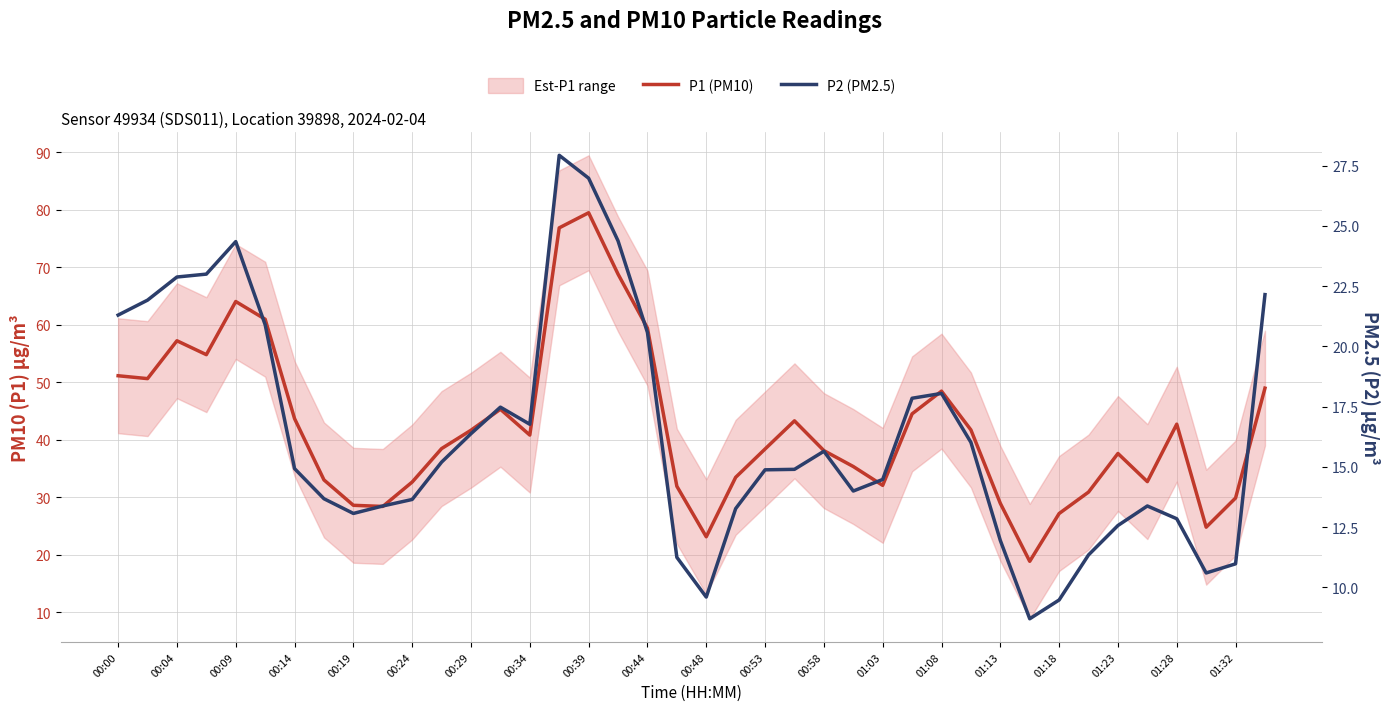

Where is the first local maximum for P1 (PM10)?

00:04